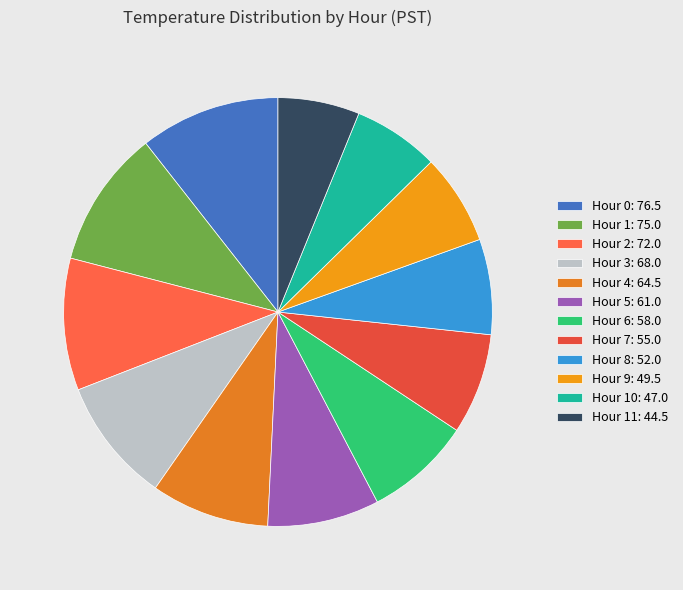

How many segments does this pie chart have?

12